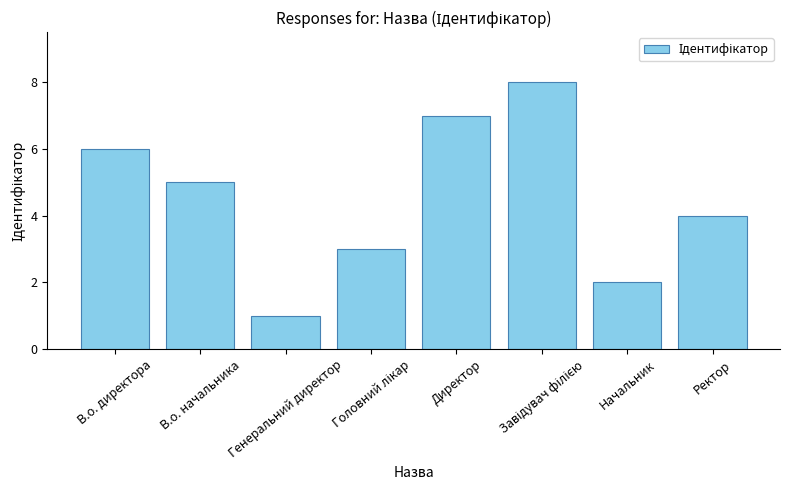

Are the bars horizontal?

No